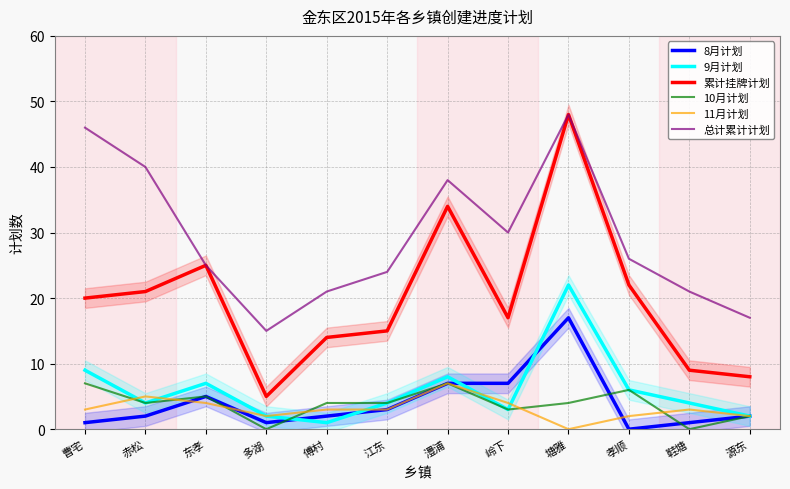

What are all the series names shown in the legend?

8月计划, 9月计划, 累计挂牌计划, 10月计划, 11月计划, 总计累计计划